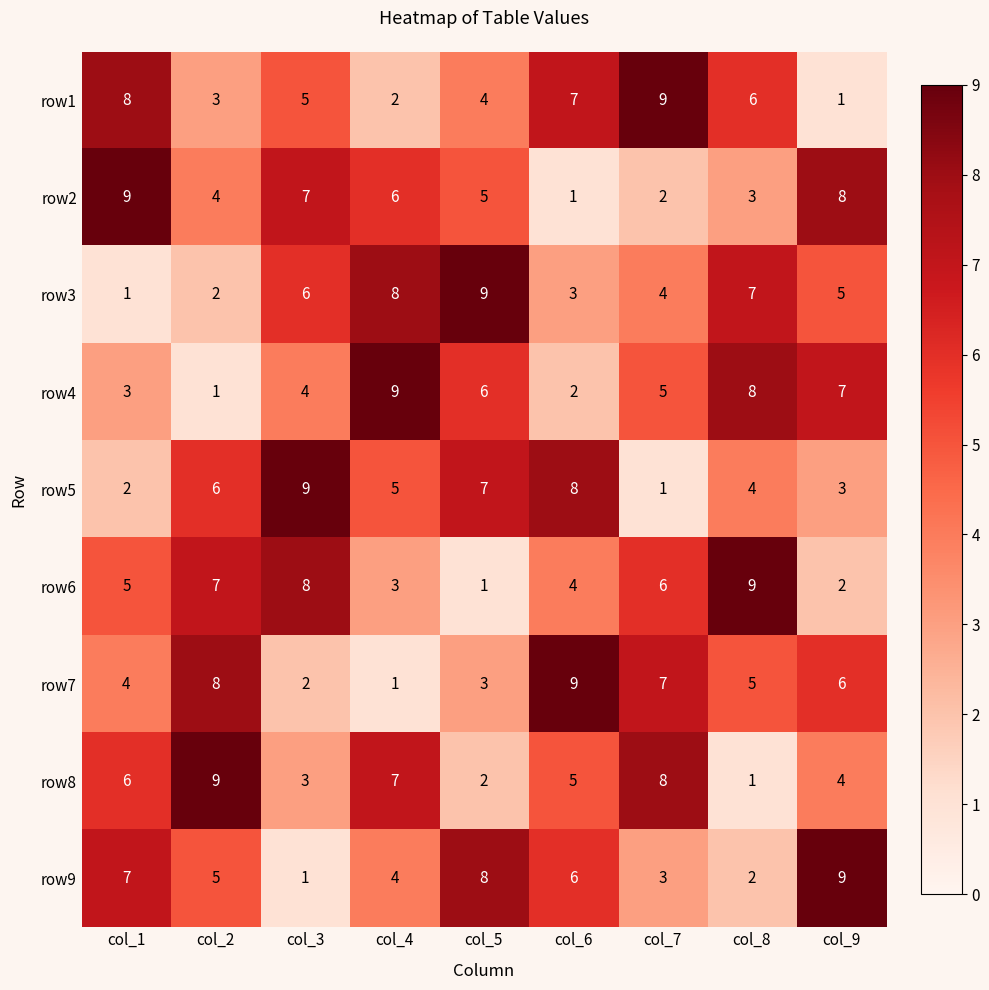

How many data points in row4 are less than 5?

4